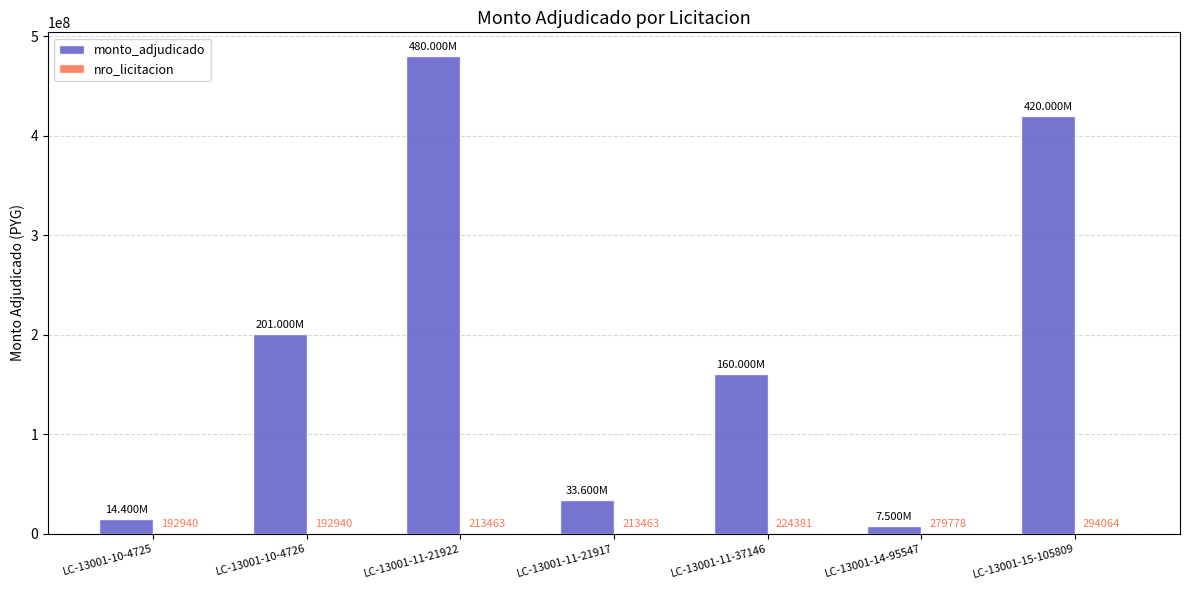

Is it true that monto_adjudicado equals 729435025 at LC-13001-15-105809?

False